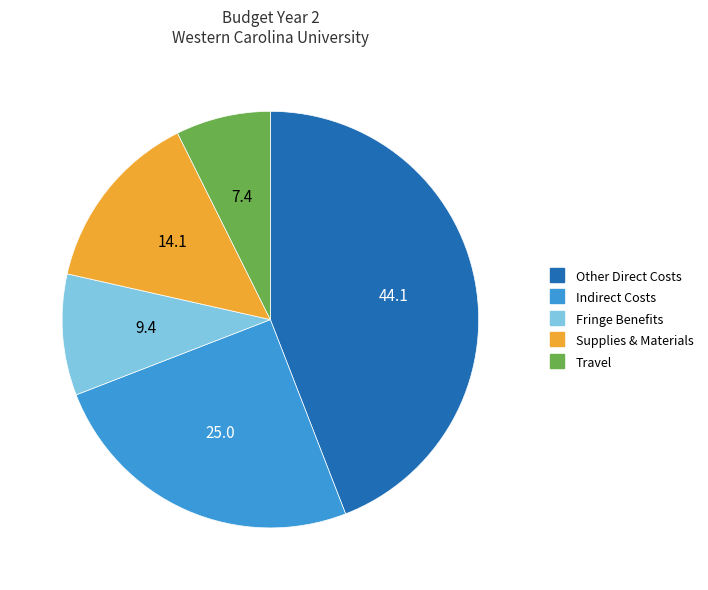

Does any single category account for the majority?

No